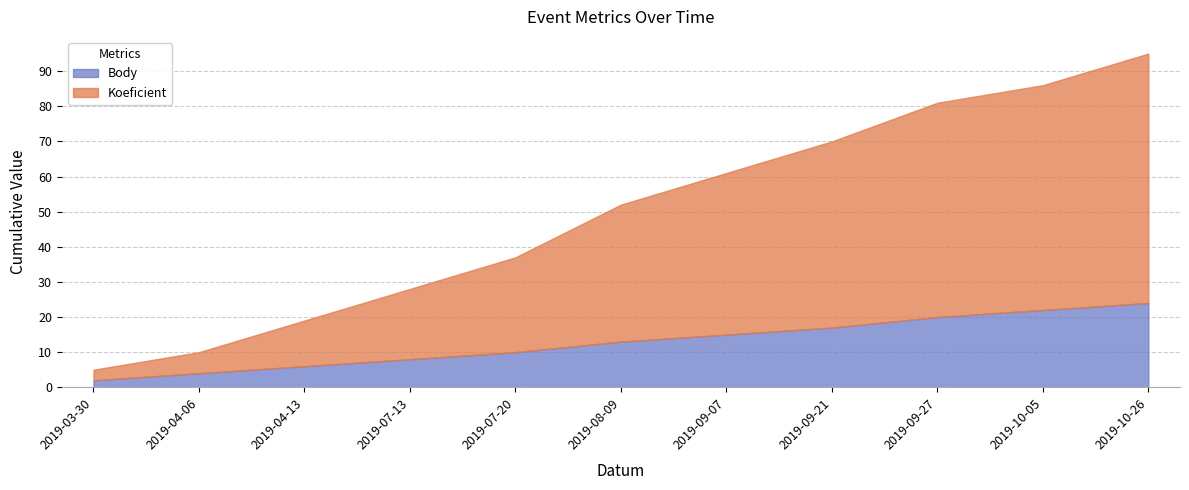

True or false: Body has more than 2 points higher than both neighbors.

False